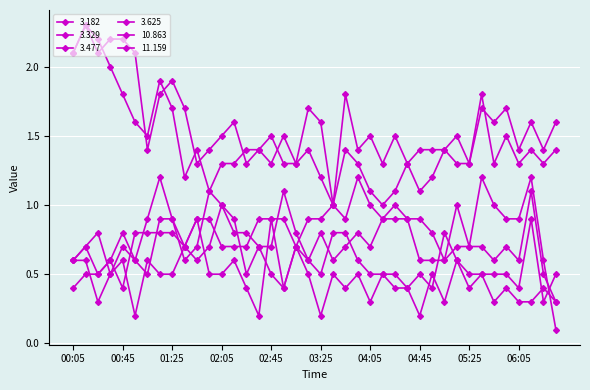

Count the number of categories in the chart.

40